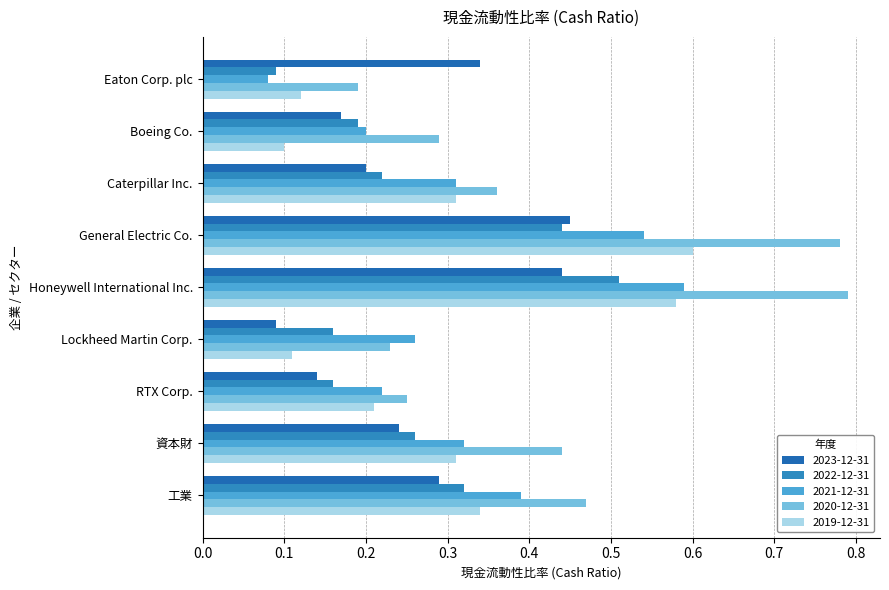

Between Honeywell International Inc. and Lockheed Martin Corp., which is larger?

Honeywell International Inc.